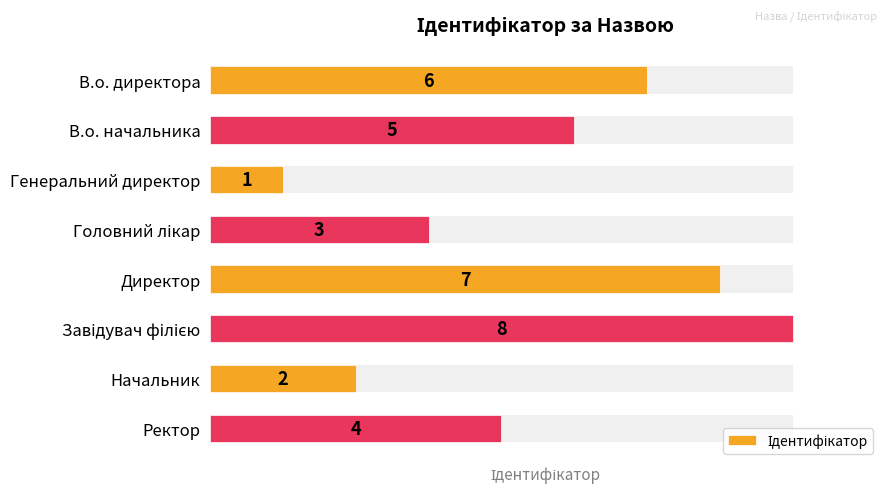

Does the chart contain any negative values?

No